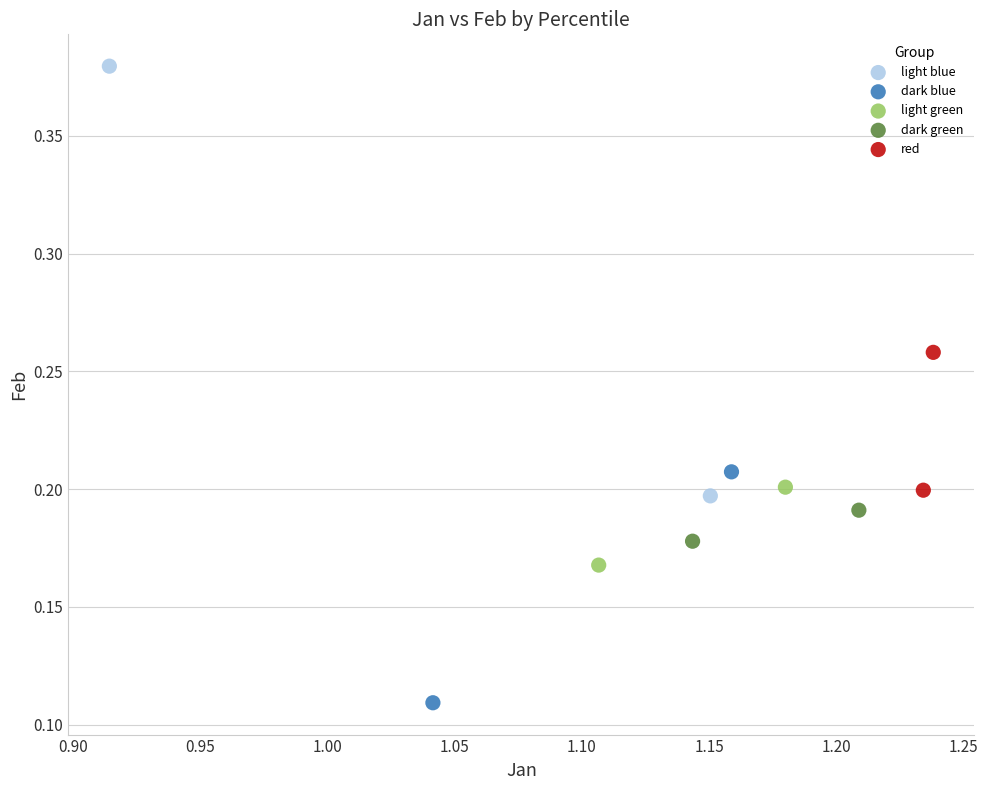

What are all the series names shown in the legend?

light blue, dark blue, light green, dark green, red